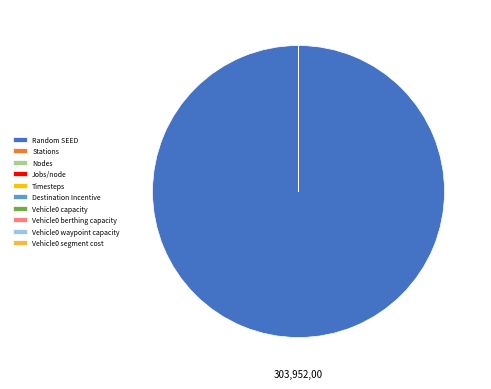

Does Random SEED account for over 50% of the chart?

Yes